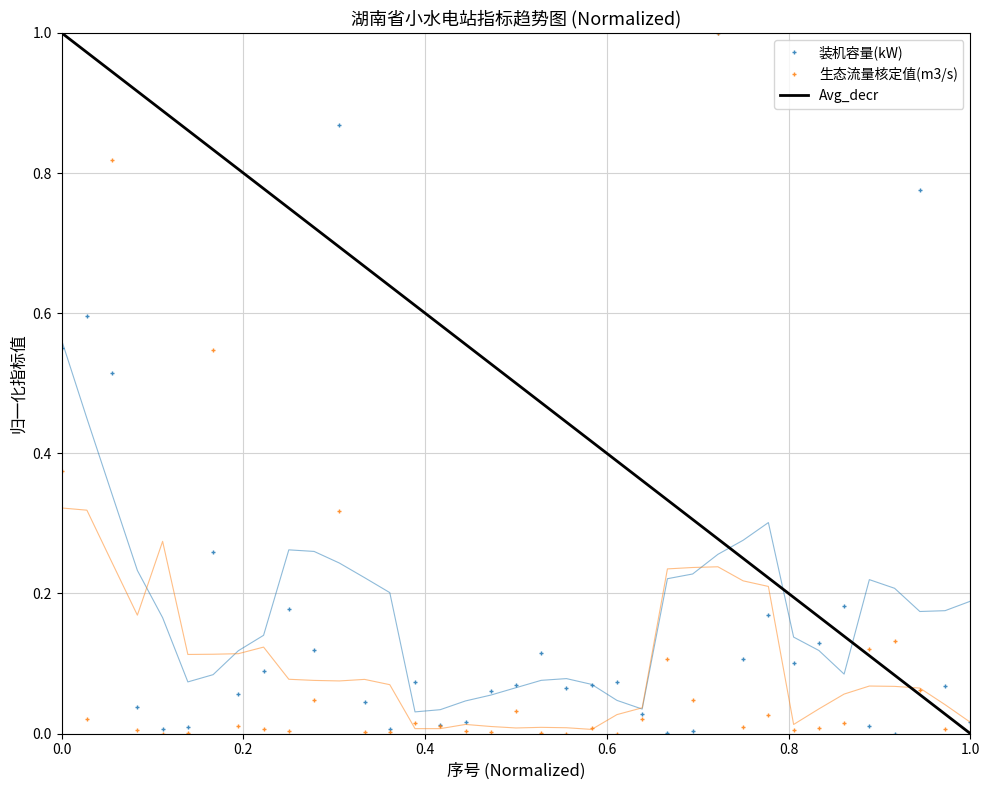

How many times do Avg_decr and 生态流量核定值(m3/s) cross each other?

5